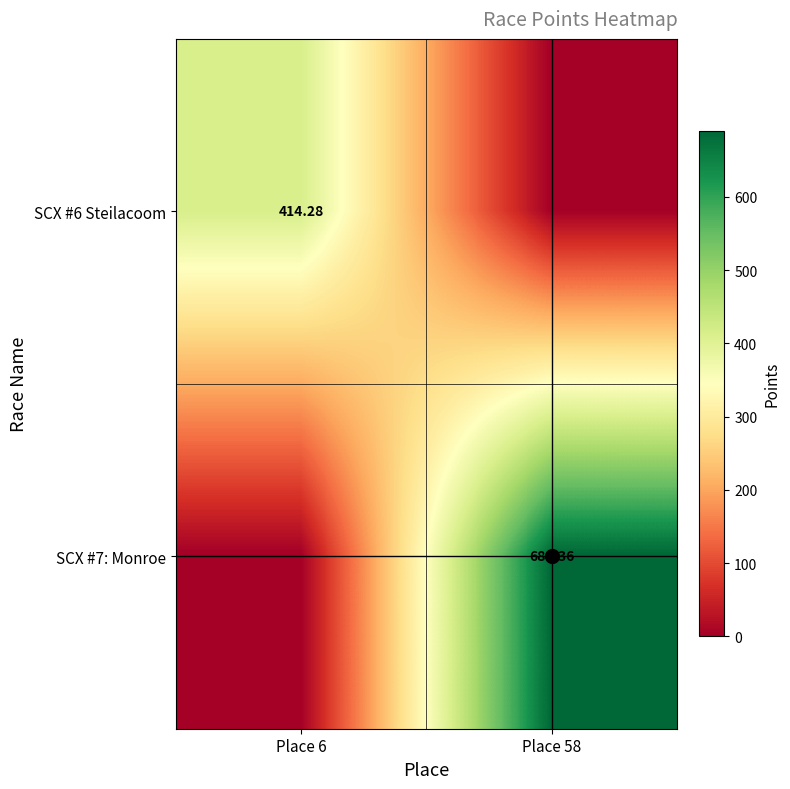

At which label does SCX #7: Monroe reach its minimum?

Place 6